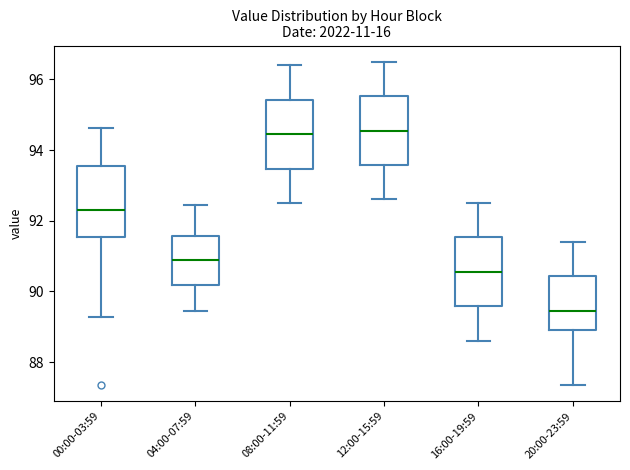

Reading left to right, read every box against the y-axis: the position of its median line, the range the box covers, and the ends of its whiskers. The values are not printed on the chart, so give them approximately, as read against the axis.

00:00-03:59: median 92.4, box 91.6 to 93.6, whiskers 89.2 to 94.6
04:00-07:59: median 91.0, box 90.2 to 91.6, whiskers 89.4 to 92.4
08:00-11:59: median 94.4, box 93.4 to 95.4, whiskers 92.6 to 96.4
12:00-15:59: median 94.6, box 93.6 to 95.6, whiskers 92.6 to 96.6
16:00-19:59: median 90.6, box 89.6 to 91.6, whiskers 88.6 to 92.6
20:00-23:59: median 89.4, box 89.0 to 90.4, whiskers 87.4 to 91.4